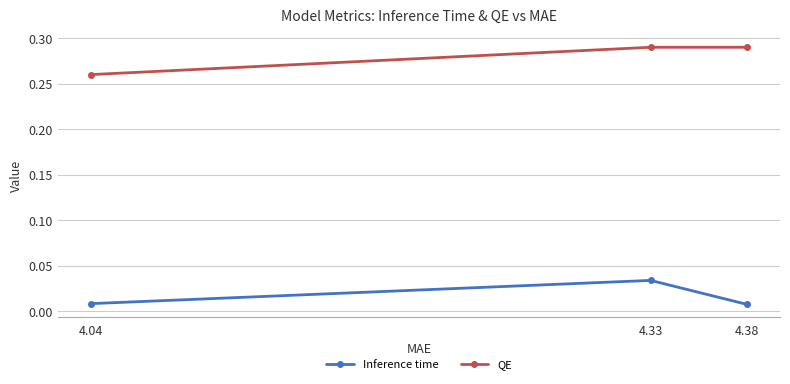

Does the chart have visible grid lines?

Yes